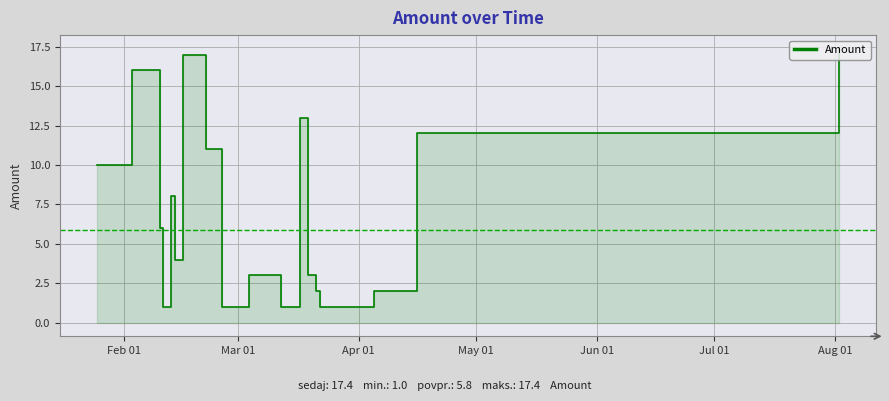

Count the number of values greater than 3.

10